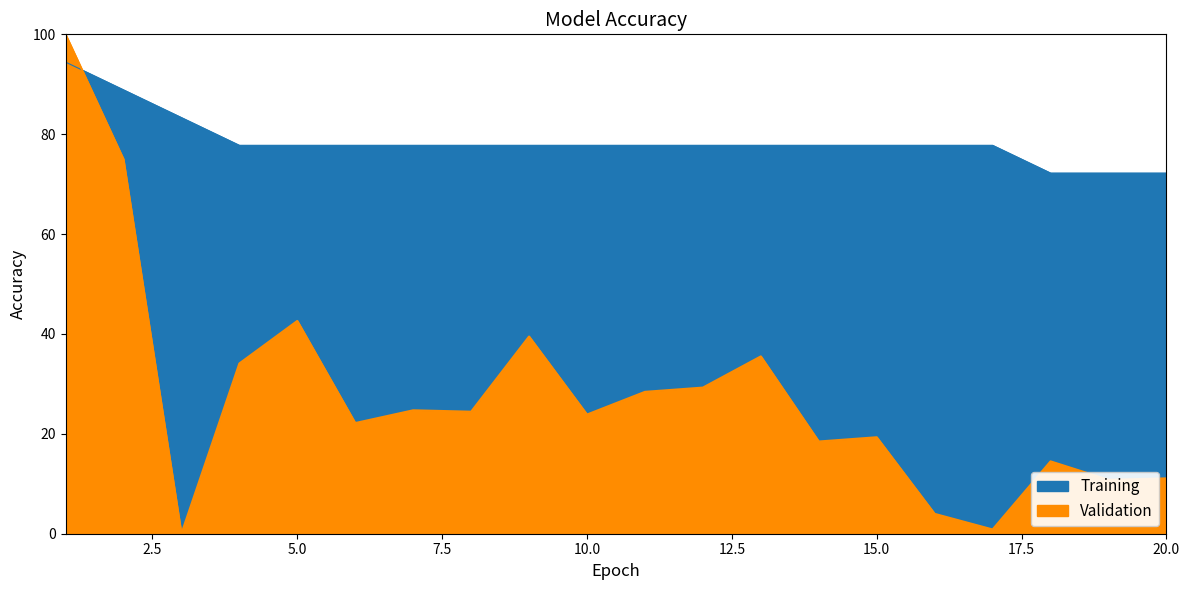

The value of Validation at 11 is 28.4. True or false?

True